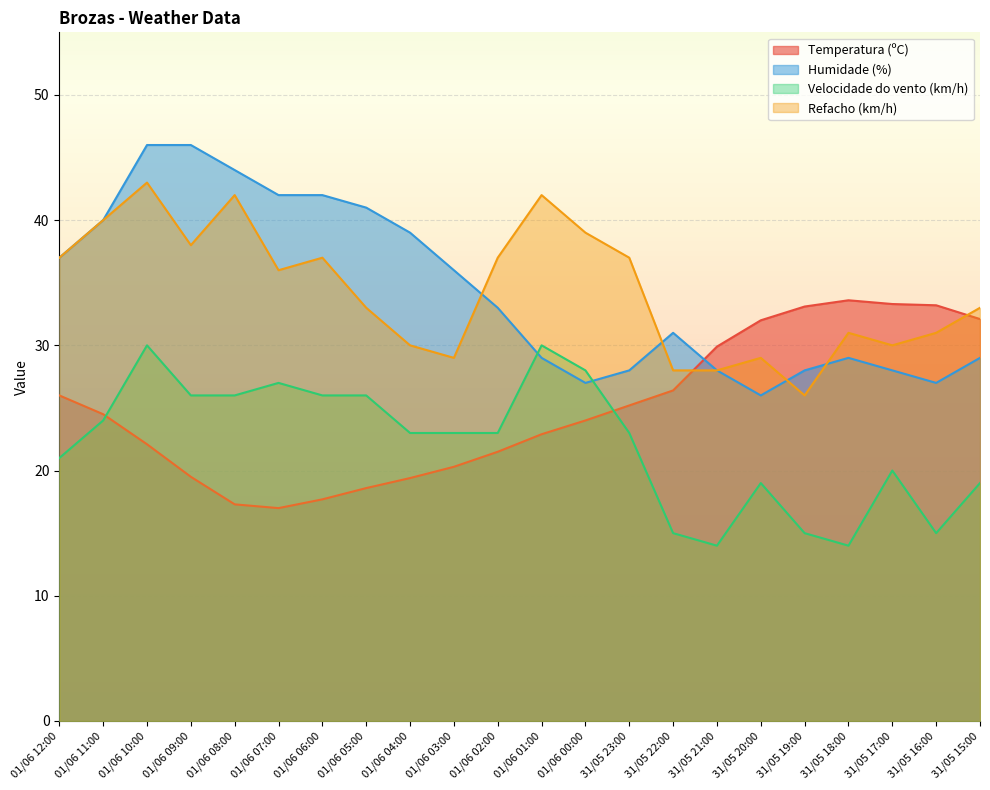

Reading left to right, list all the values displayed in this chart.

Temperatura (ºC): 26.0	24.5	22.1	19.5	17.3	17.0	17.7	18.6	19.4	20.3	21.5	22.9	24.0	25.2	26.4	29.9	32.0	33.1	33.6	33.3	33.2	32.1
Humidade (%): 37.0	40.0	46.0	46.0	44.0	42.0	42.0	41.0	39.0	36.0	33.0	29.0	27.0	28.0	31.0	28.0	26.0	28.0	29.0	28.0	27.0	29.0
Velocidade do vento (km/h): 21.0	24.0	30.0	26.0	26.0	27.0	26.0	26.0	23.0	23.0	23.0	30.0	28.0	23.0	15.0	14.0	19.0	15.0	14.0	20.0	15.0	19.0
Refacho (km/h): 37.0	40.0	43.0	38.0	42.0	36.0	37.0	33.0	30.0	29.0	37.0	42.0	39.0	37.0	28.0	28.0	29.0	26.0	31.0	30.0	31.0	33.0